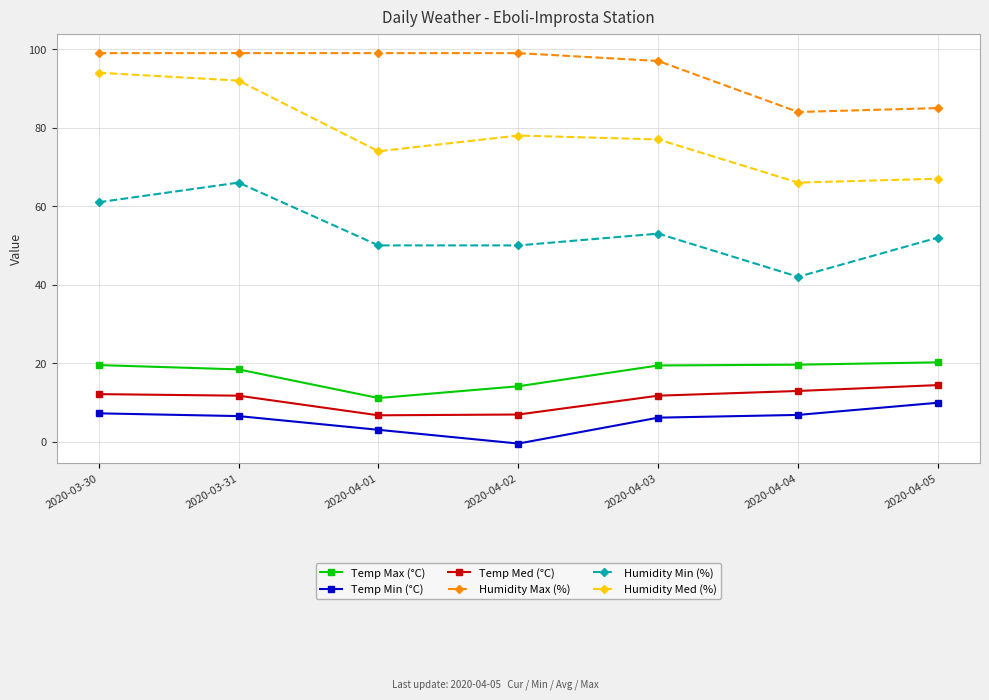

What is the total value across all series at 2020-03-30?

292.8